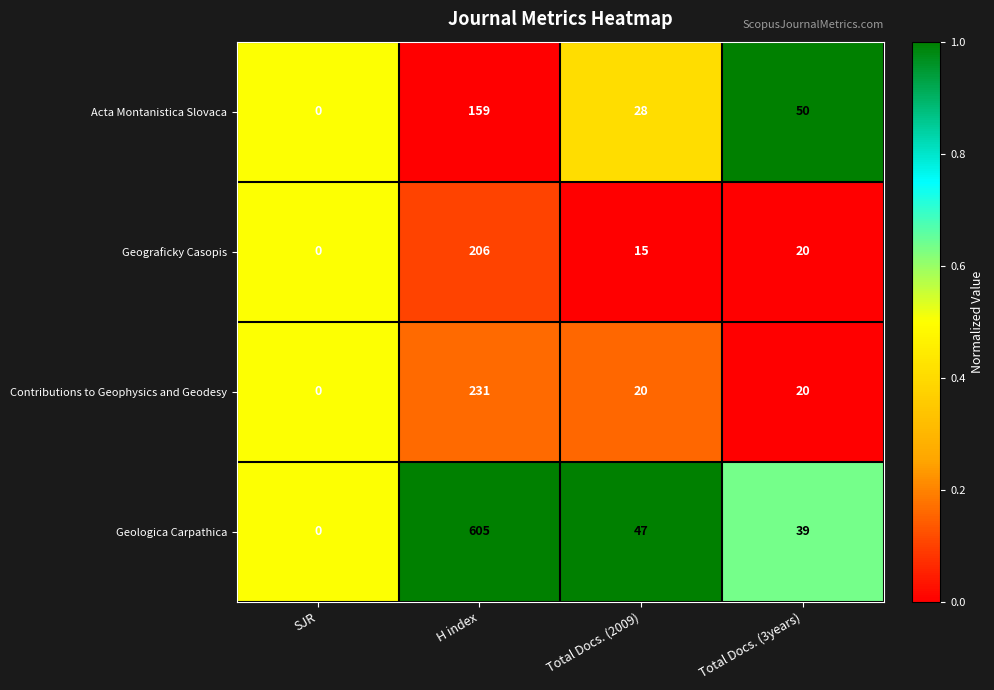

At which label does Contributions to Geophysics and Geodesy reach its peak?

H index